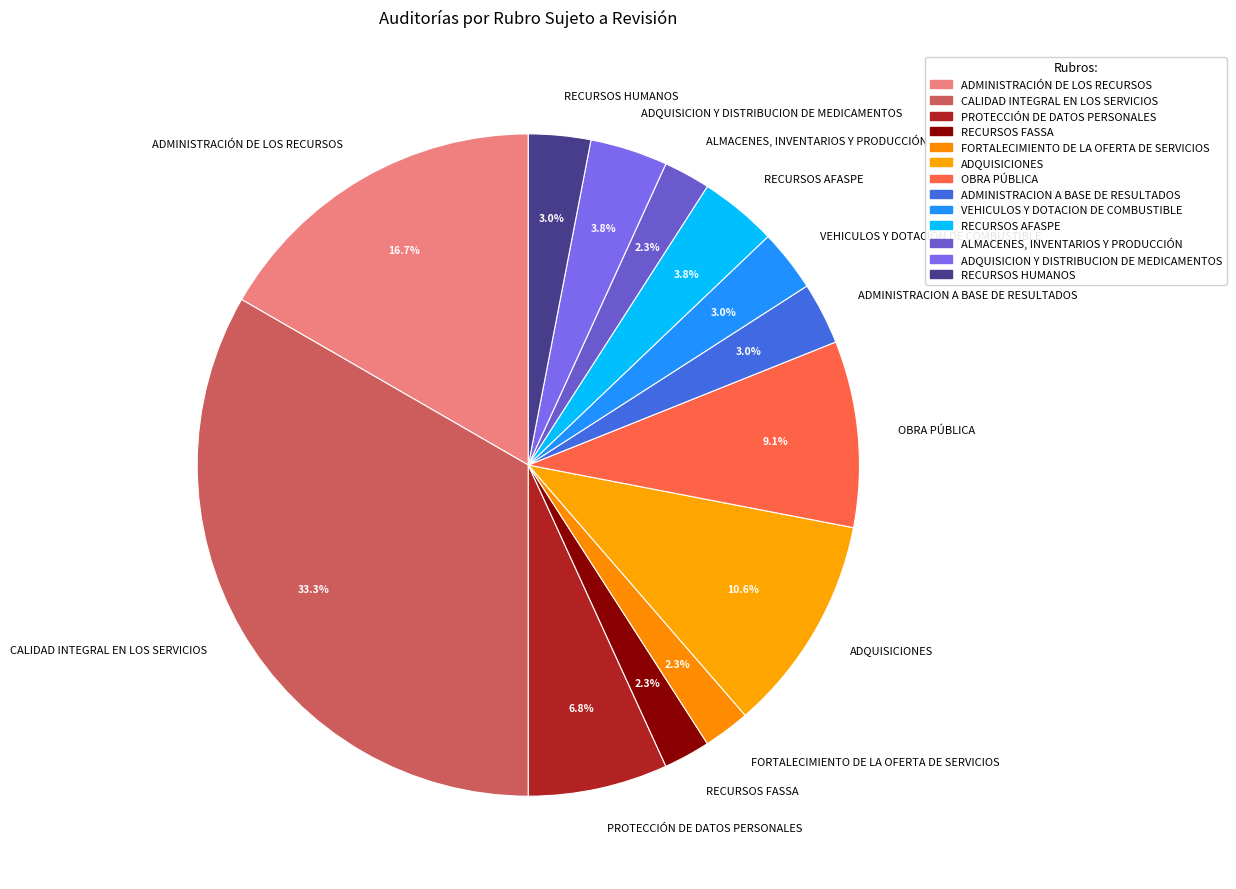

Does any single category account for the majority?

No